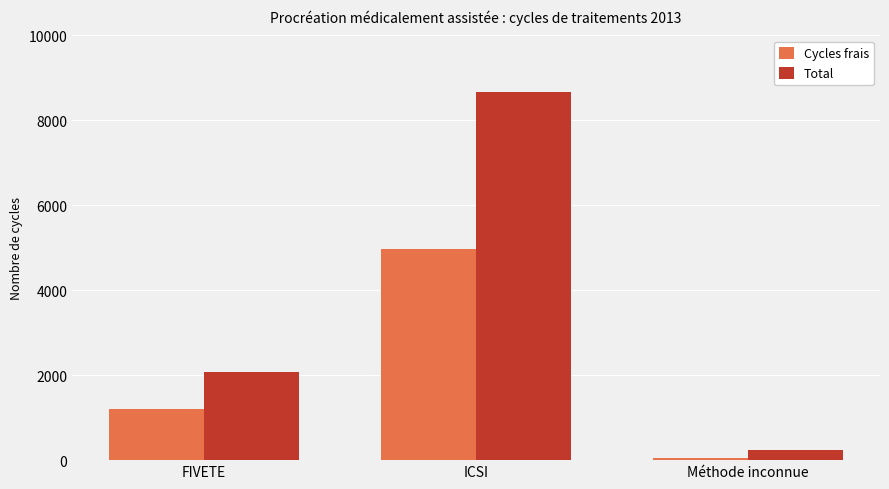

Count the Total values in the range 230 to 8676.

3